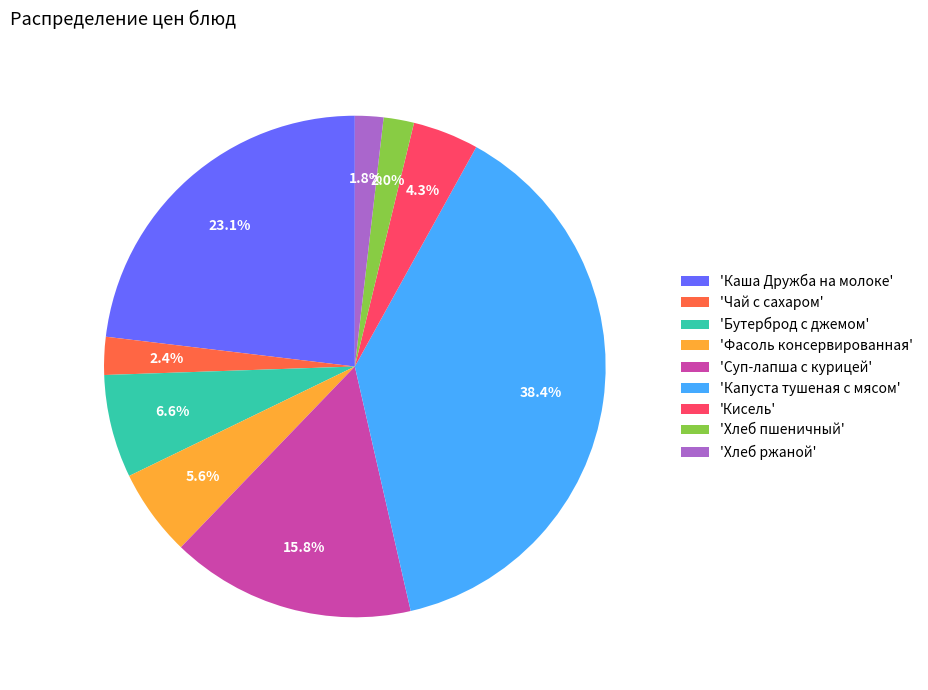

To the nearest percent, what is the difference between the largest and smallest slice percentages?

37%